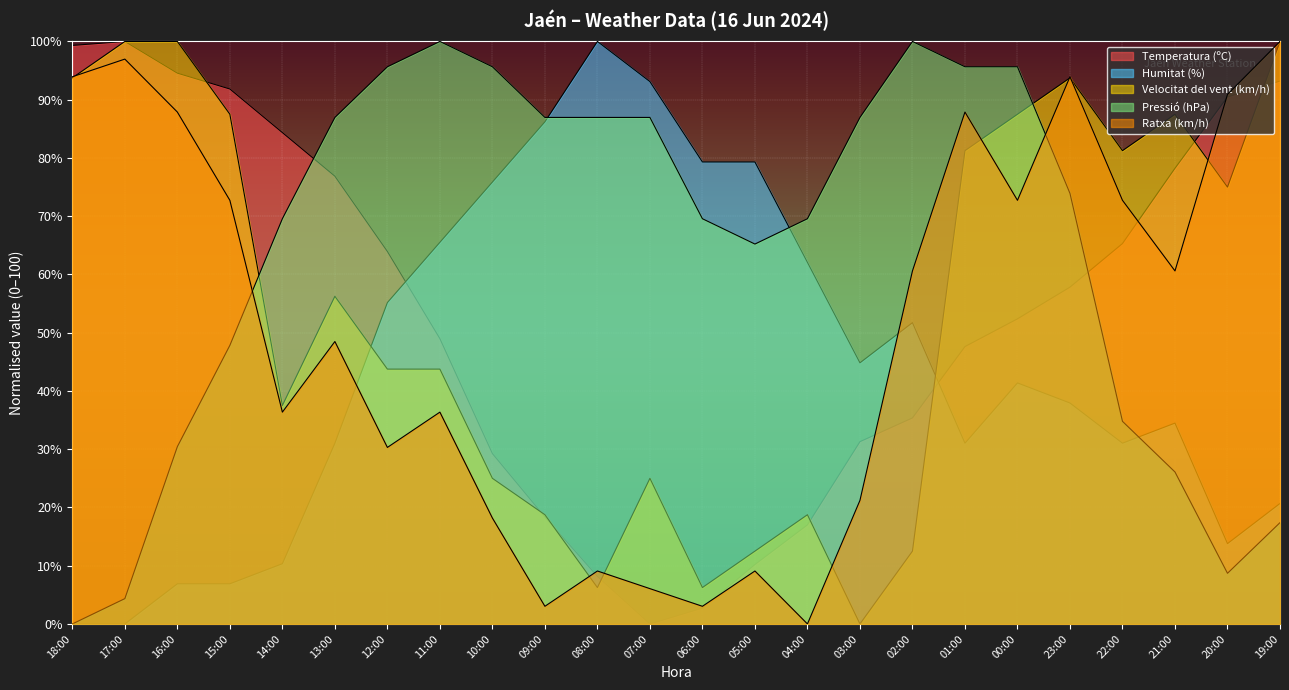

How many series are shown in this chart?

5